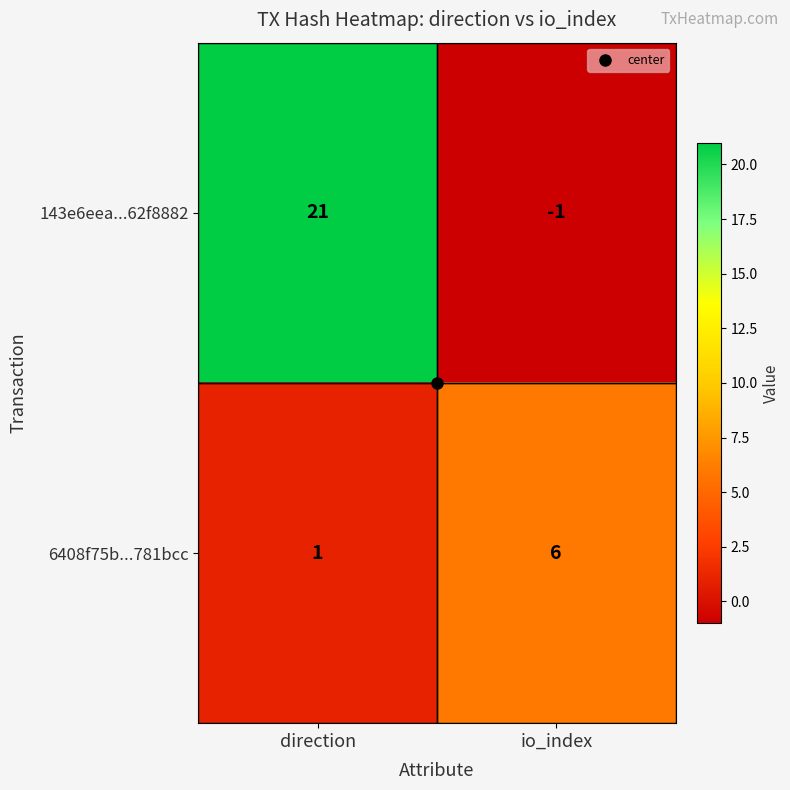

List the series in order of their peak value, lowest first.

6408f75b...781bcc, 143e6eea...62f8882